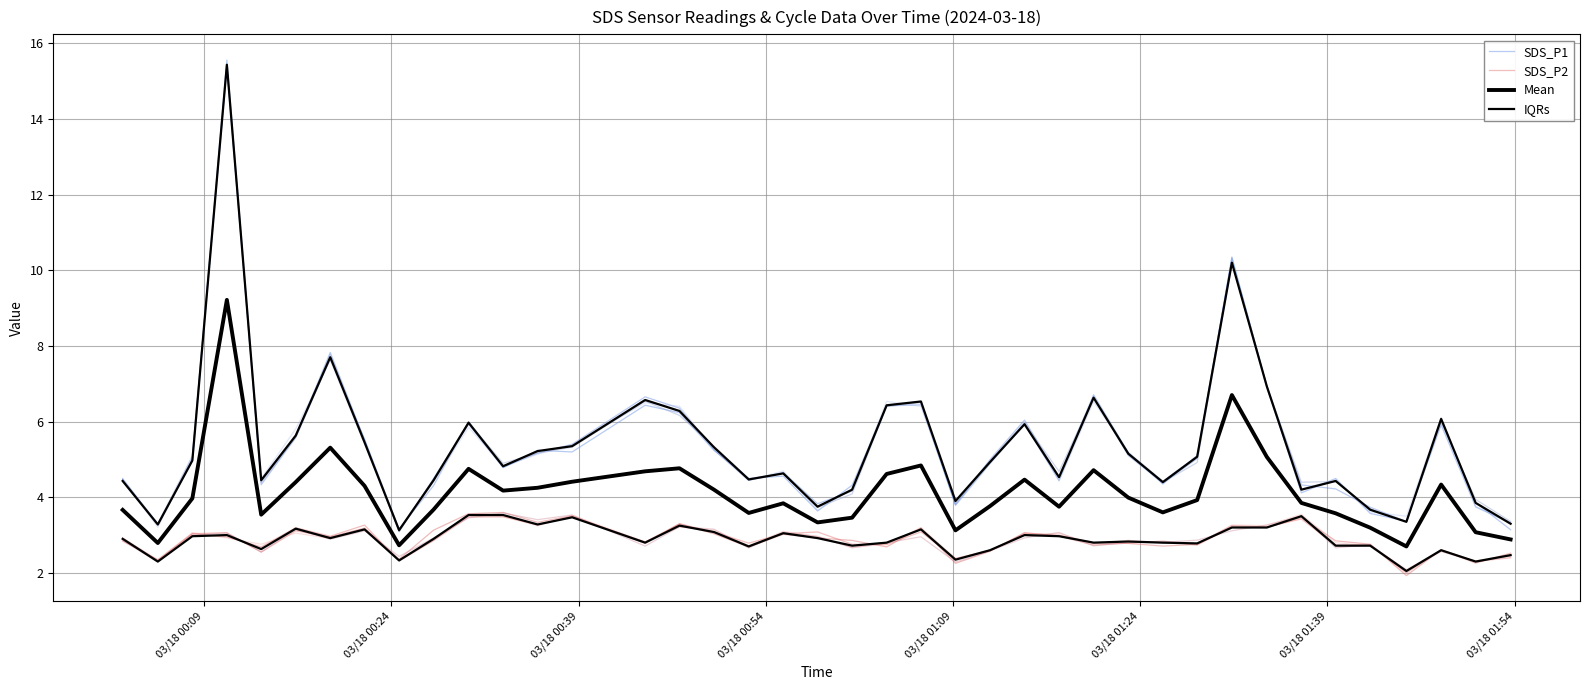

Which series has the largest range (max minus min)?

SDS_P1